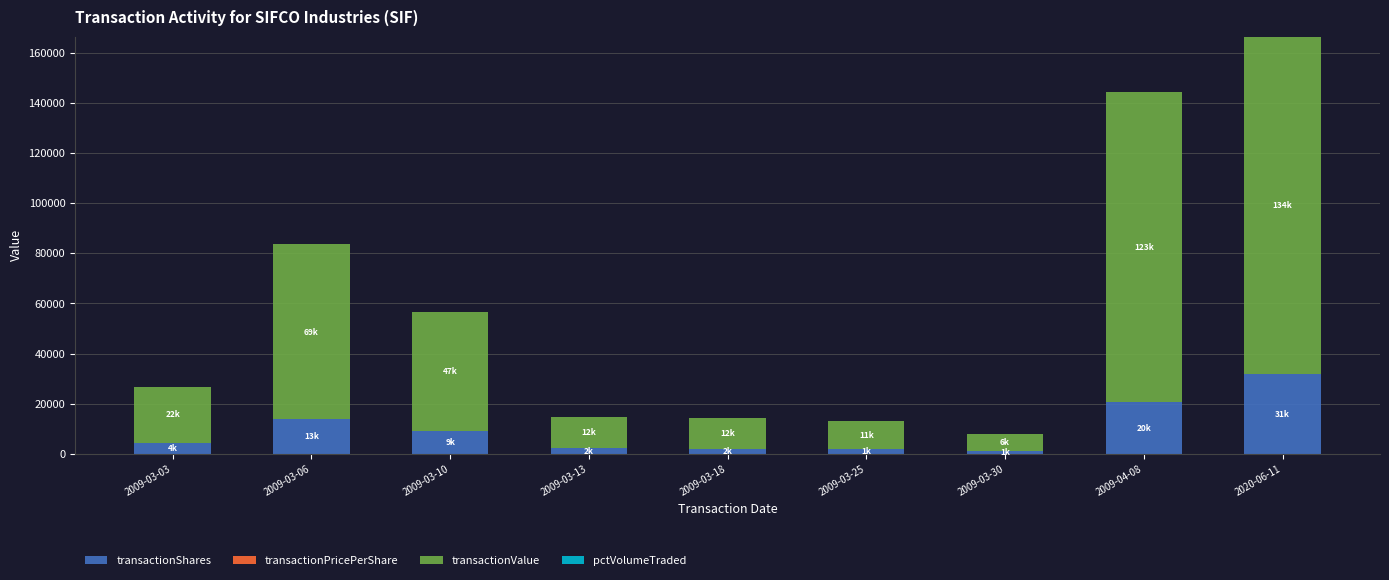

What is the total value across all series at 2009-03-13?

14735.5